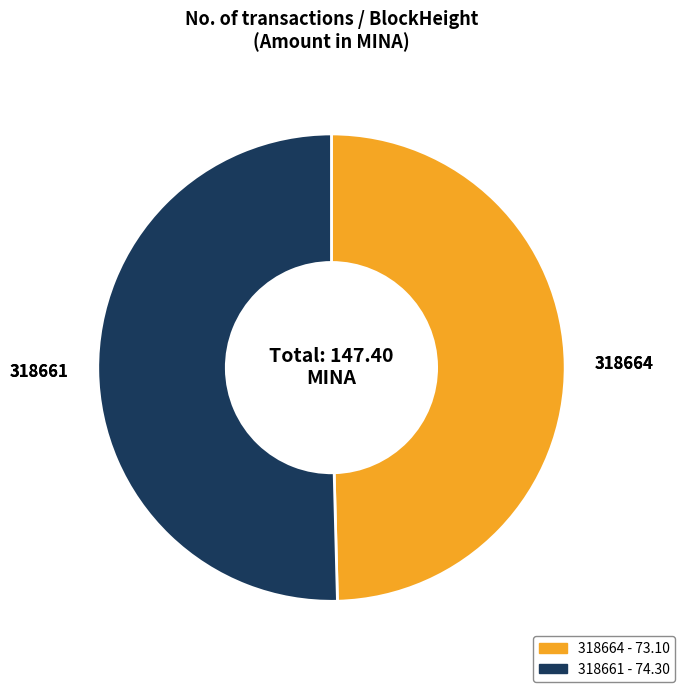

Which slice is the largest?

318661